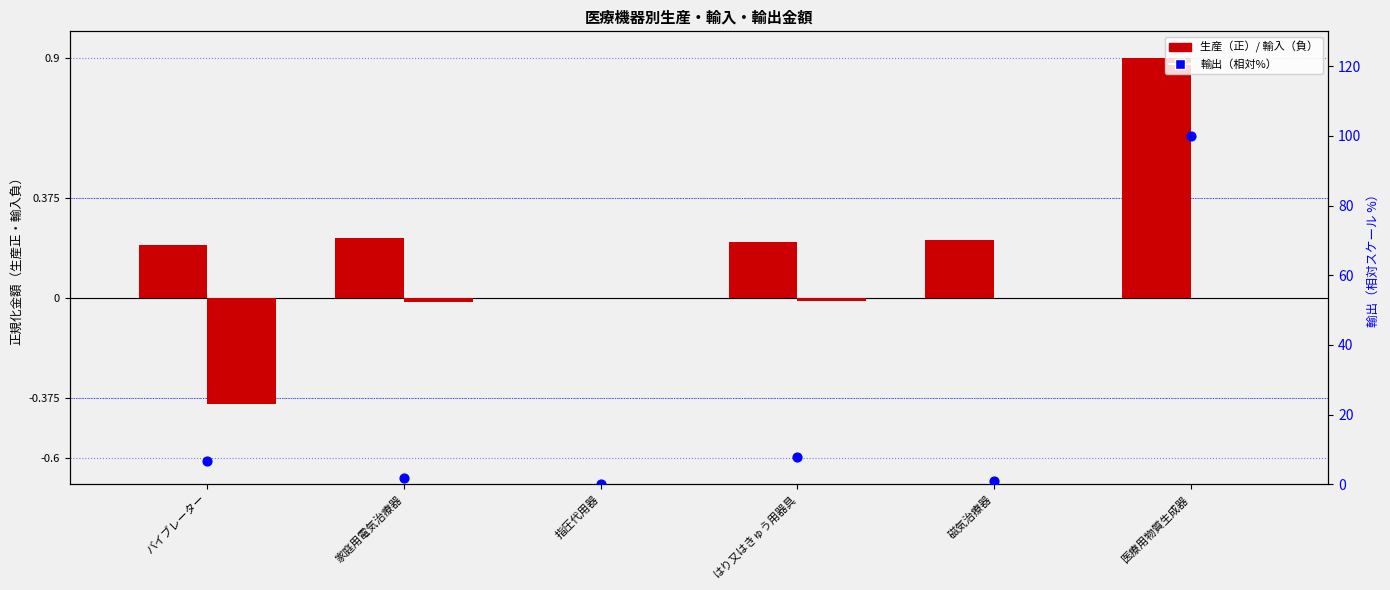

Which series has the largest Y range (max minus min)?

輸出（%スケール）